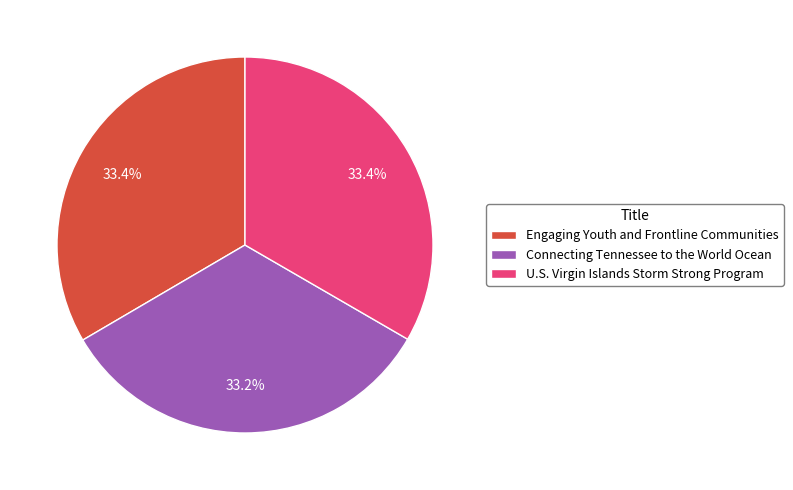

To the nearest percent, what percentage of the pie is U.S. Virgin Islands Storm Strong Program?

33%